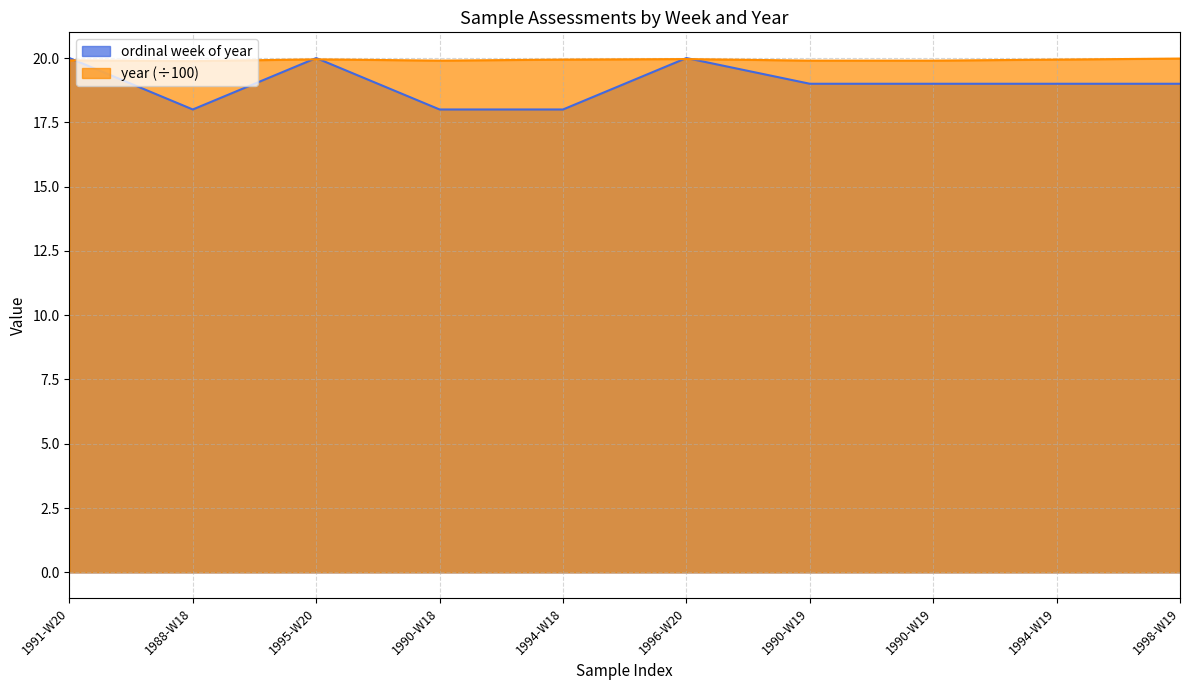

In year, how many points are higher than both neighbors (excluding endpoints)?

2